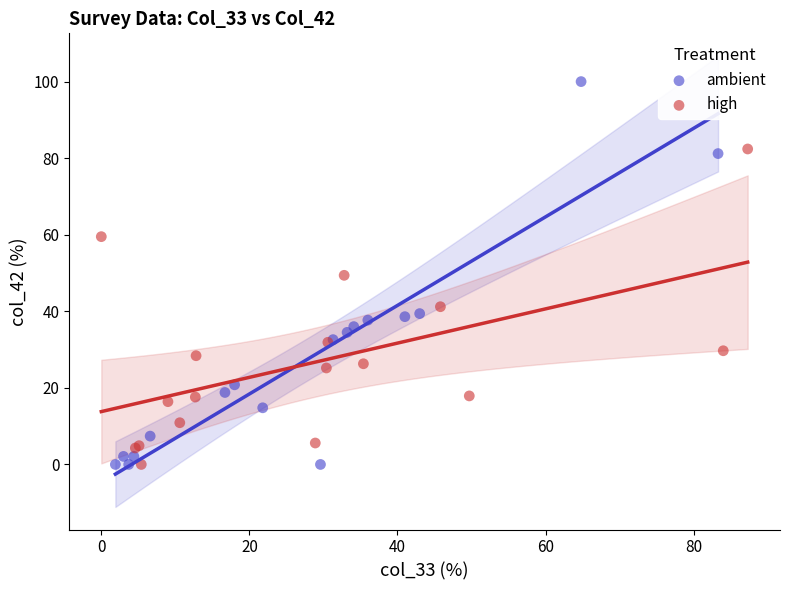

Which series has the largest Y range (max minus min)?

ambient